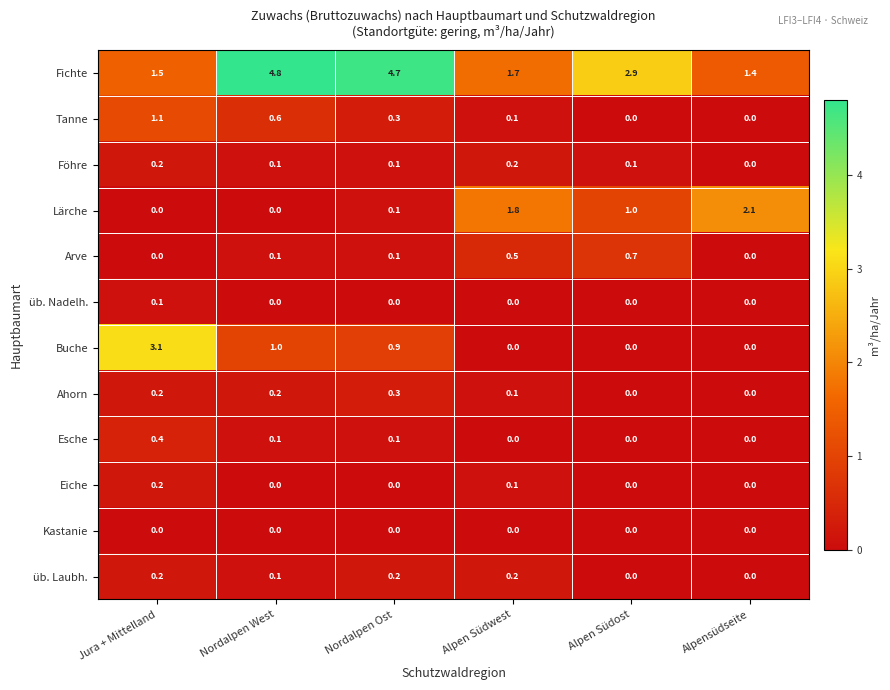

At which category does the chart reach its peak across all series?

Nordalpen West